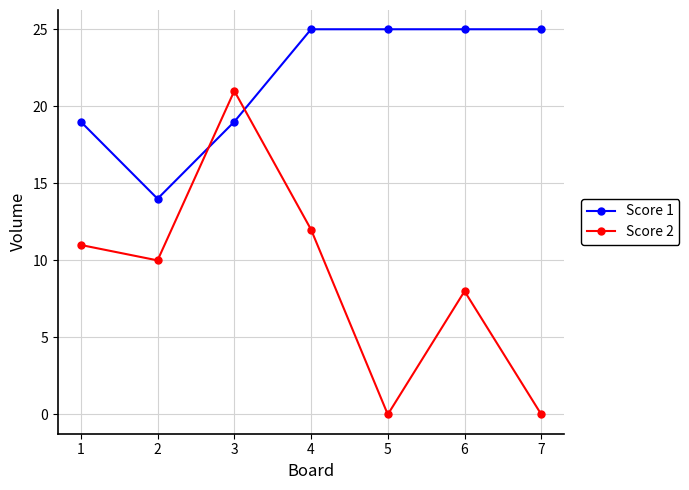

In Score 2, how many points are higher than both neighbors (excluding endpoints)?

2